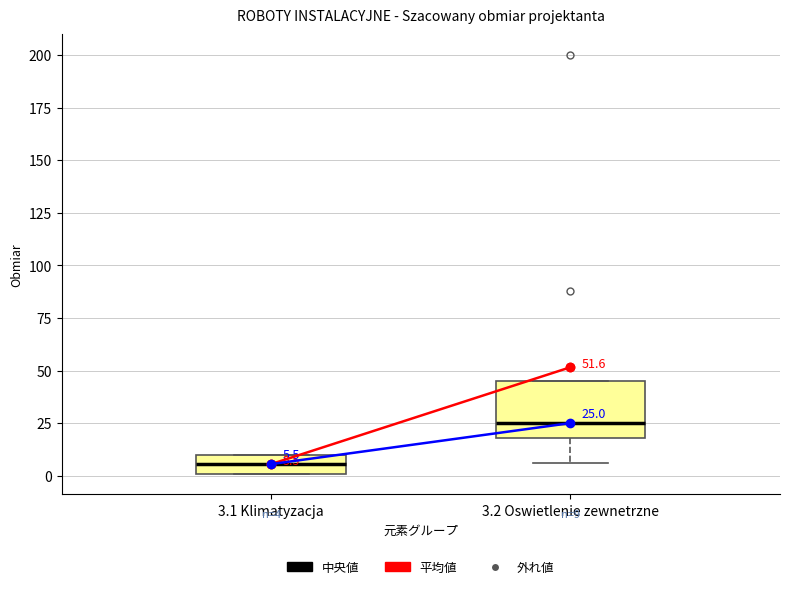

Comparing the boxes themselves (not the whiskers), which one is the tallest?

3.2 Oswietlenie zewnetrzne